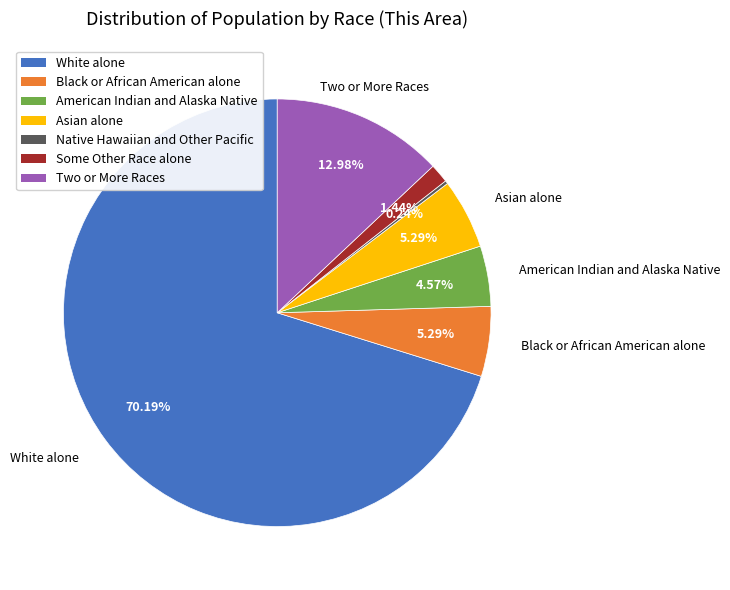

Between Two or More Races and White alone, which is larger?

White alone